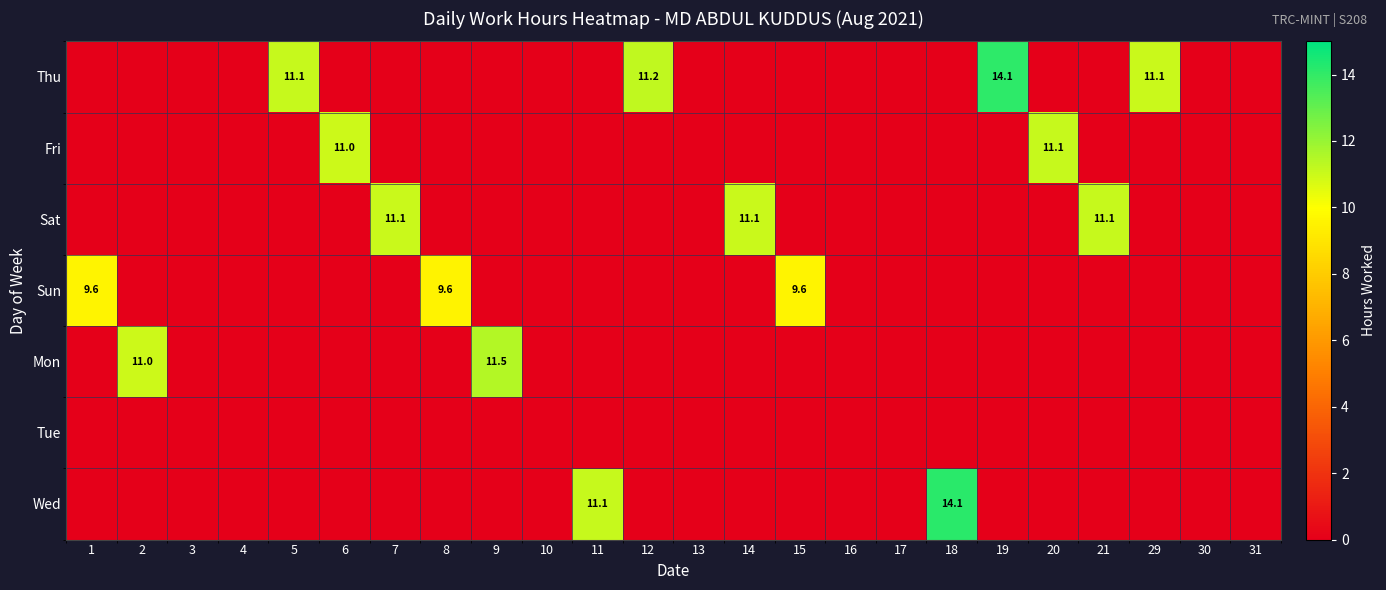

The Sun series shows 9.6 at 15. True or false?

True